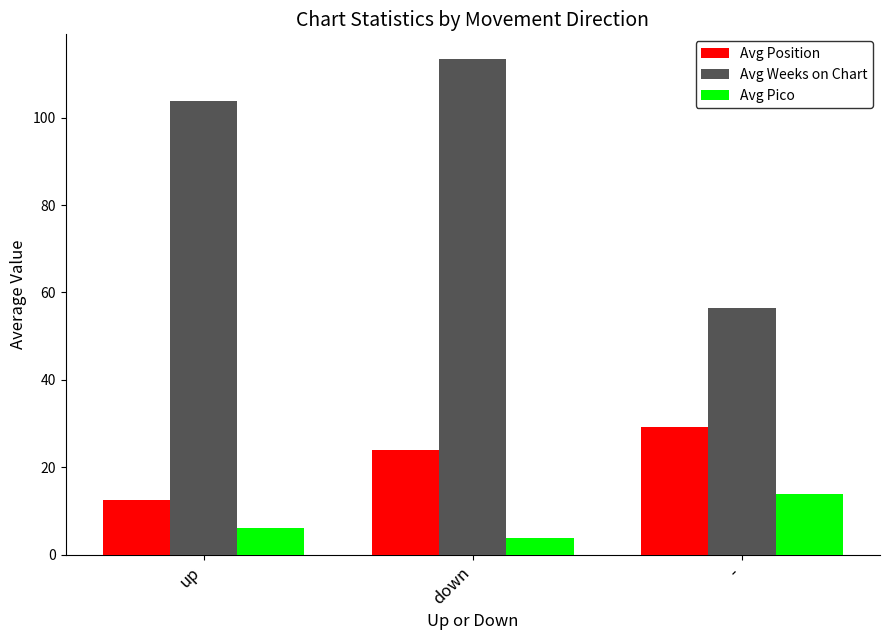

Which category has the lowest value in the Avg Position series?

up